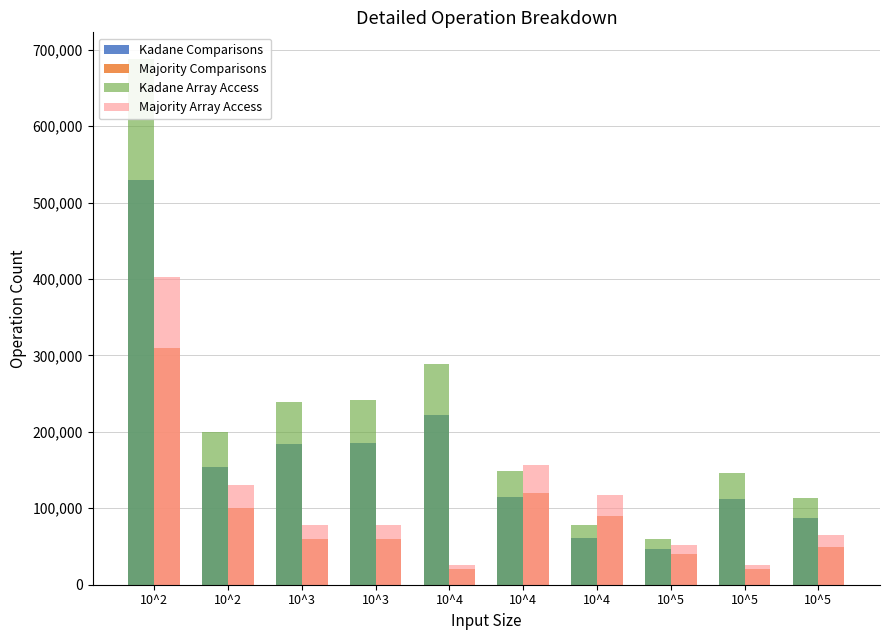

What is the smallest value displayed?

20000